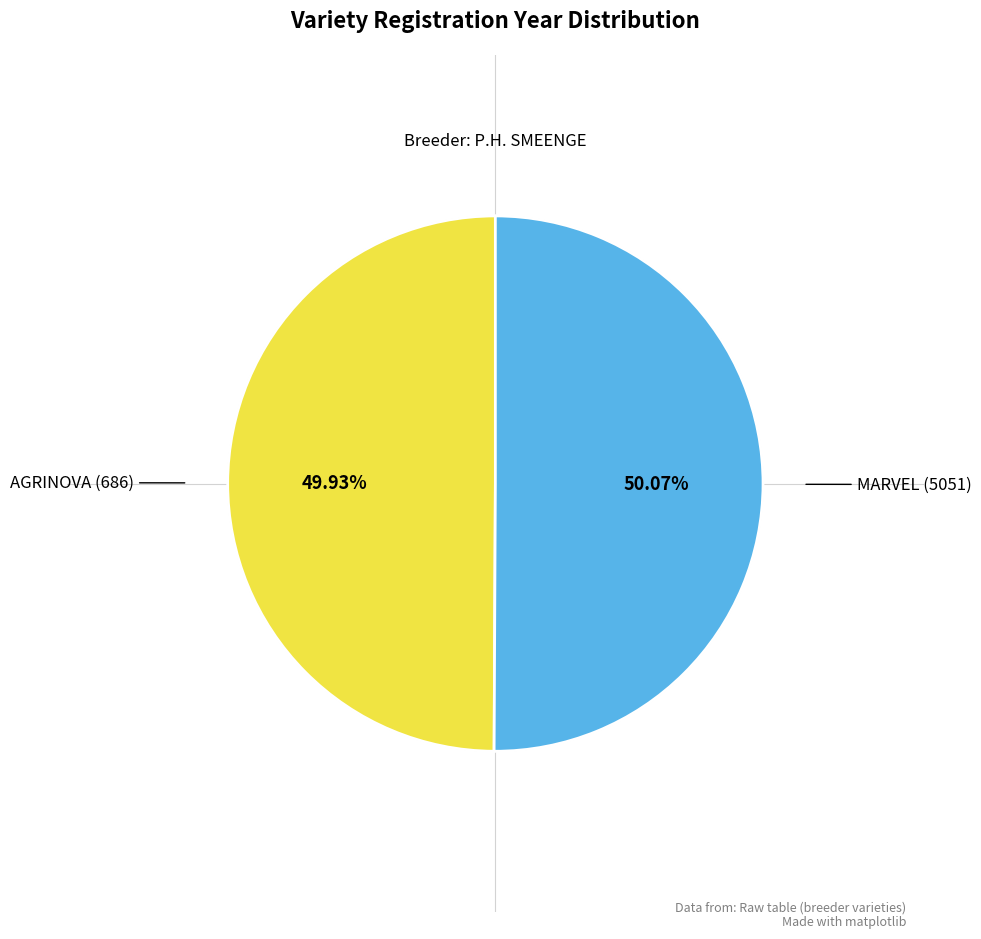

Combined, what portion of the pie is AGRINOVA (686) and MARVEL (5051)?

100.0%